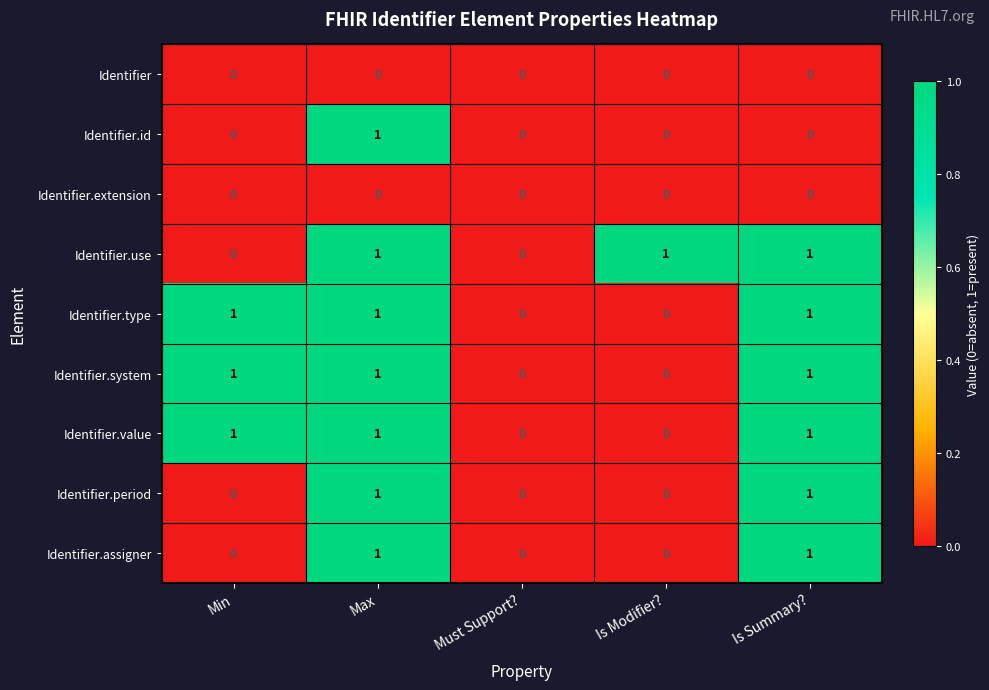

What is the total value across all series at Is Summary??

6